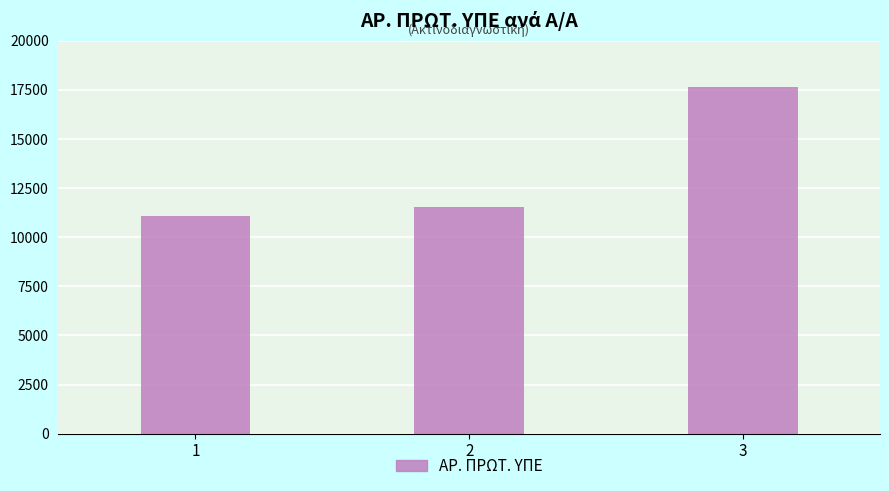

Read the value at 3, to the nearest 50.

17600